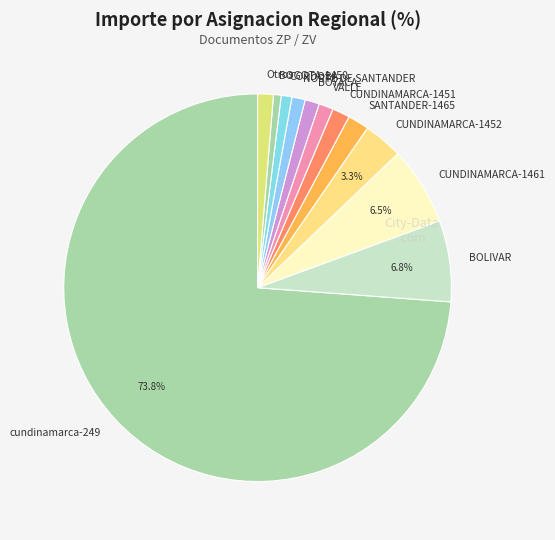

Does any single category account for the majority?

Yes